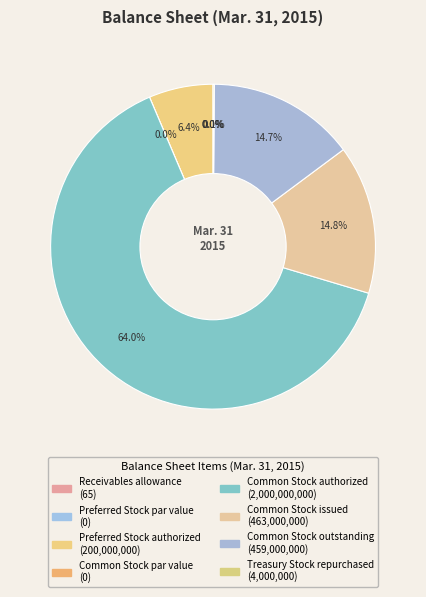

What percentage do Preferred Stock outstanding and Common Stock authorized together represent?

64.0%